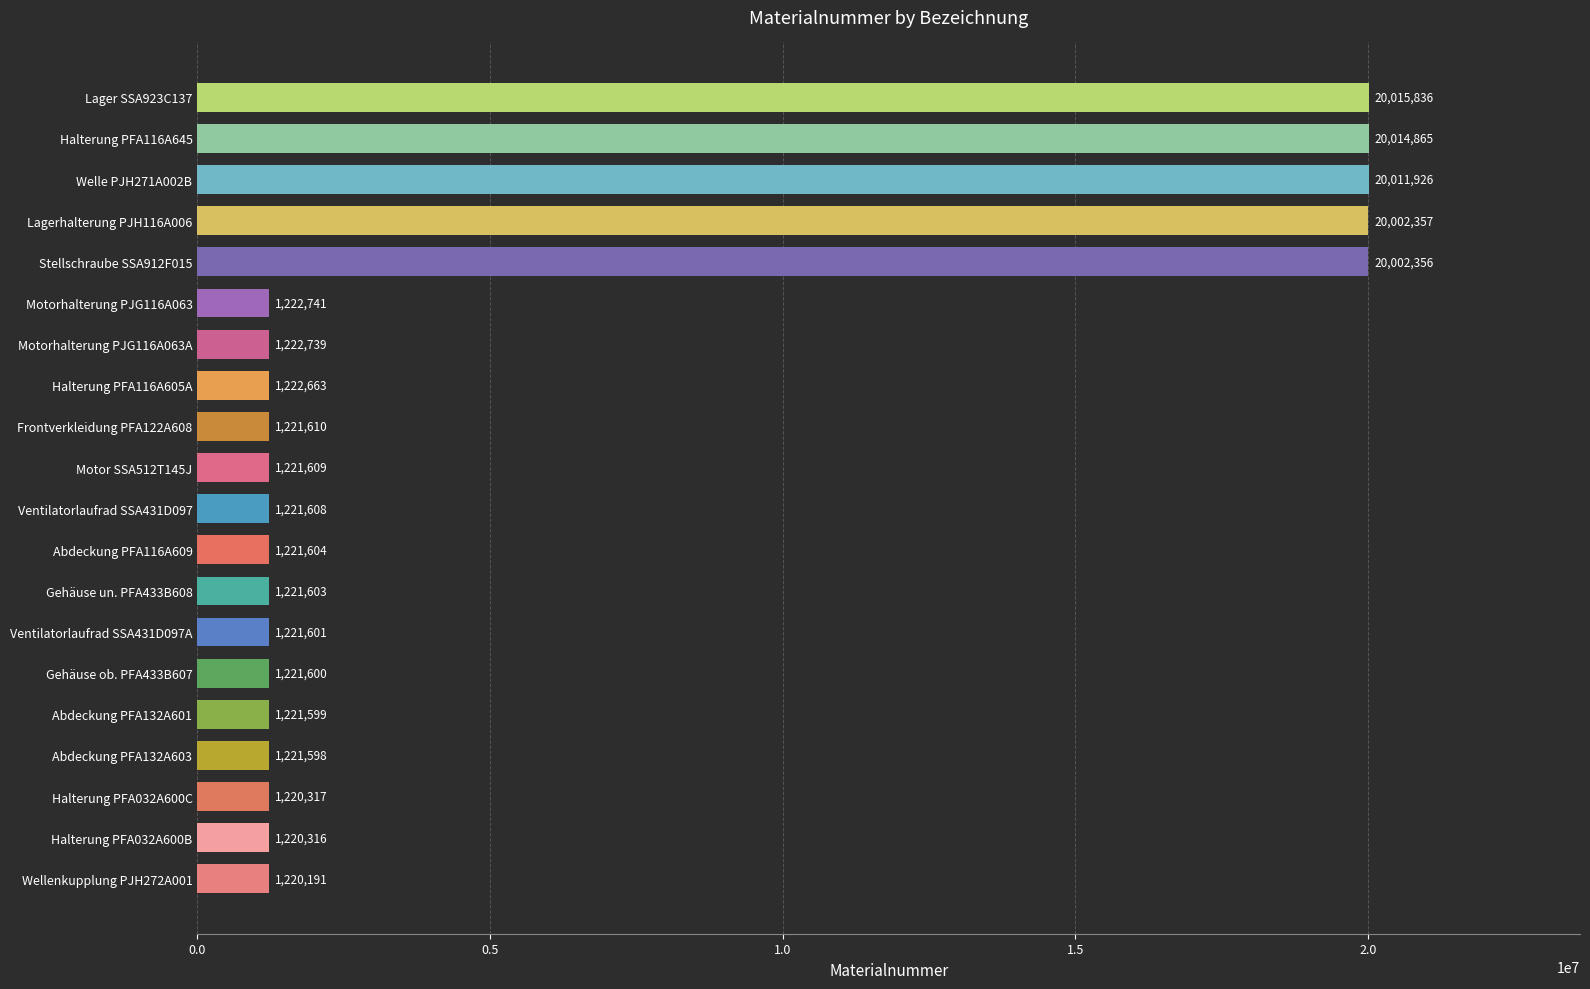

The chart shows a value of 1220191 at Wellenkupplung PJH272A001. True or false?

True